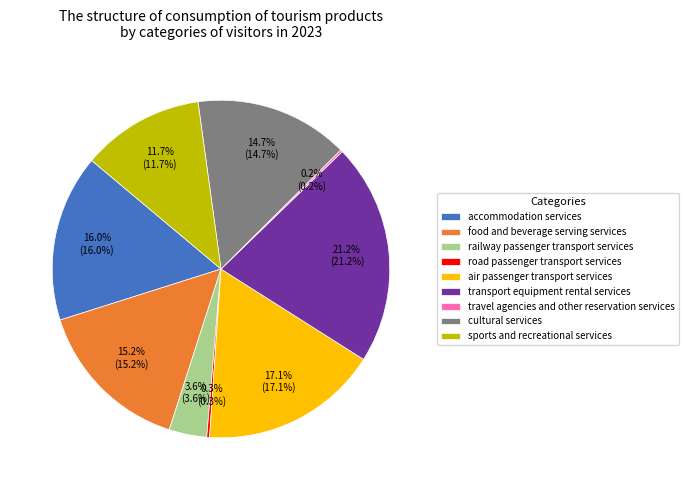

Is sports and recreational services the majority of the pie?

No